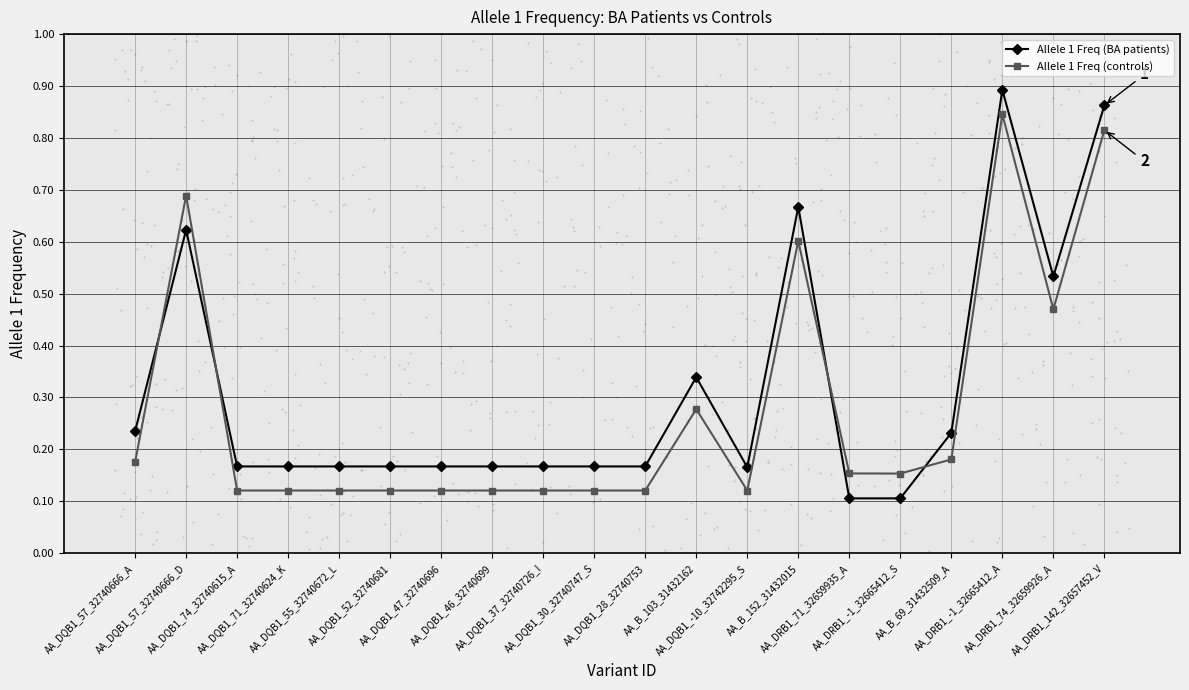

List the series in order of their overall mean, highest first.

Allele 1 Freq (BA patients), Allele 1 Freq (controls)